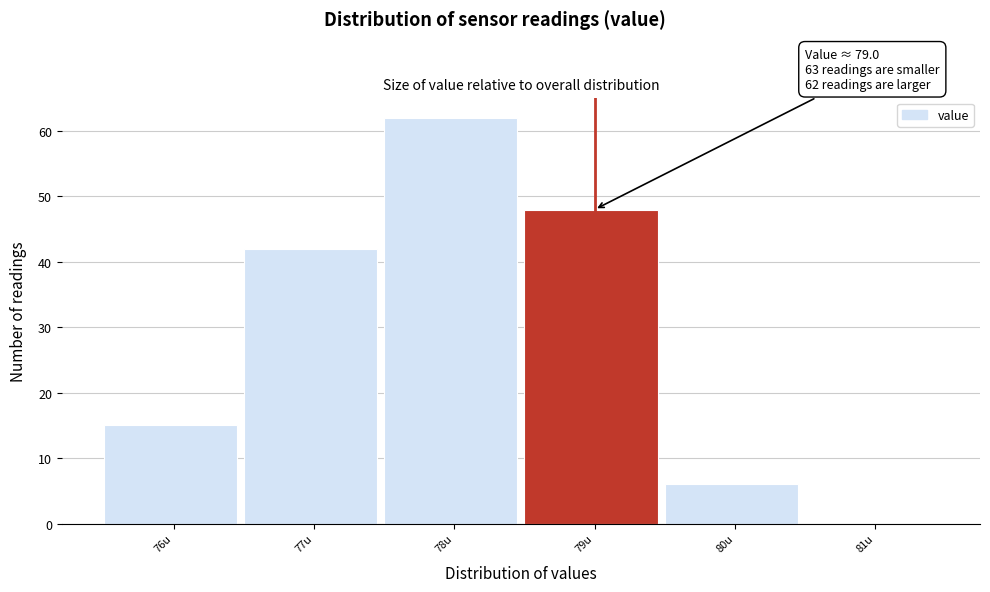

Reading right to left, list all the values displayed in this chart.

81u=0	80u=6	79u=48	78u=62	77u=42	76u=15